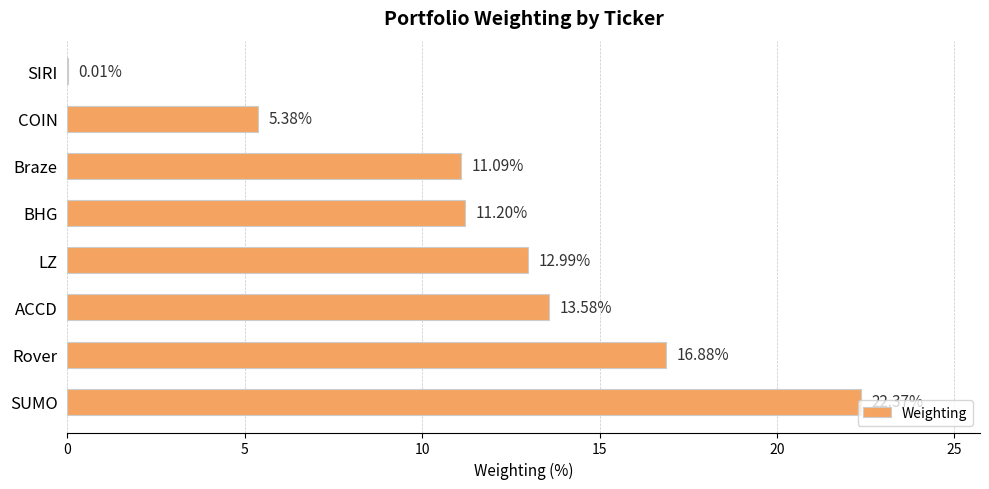

At which label is the value closest to 11?

Braze